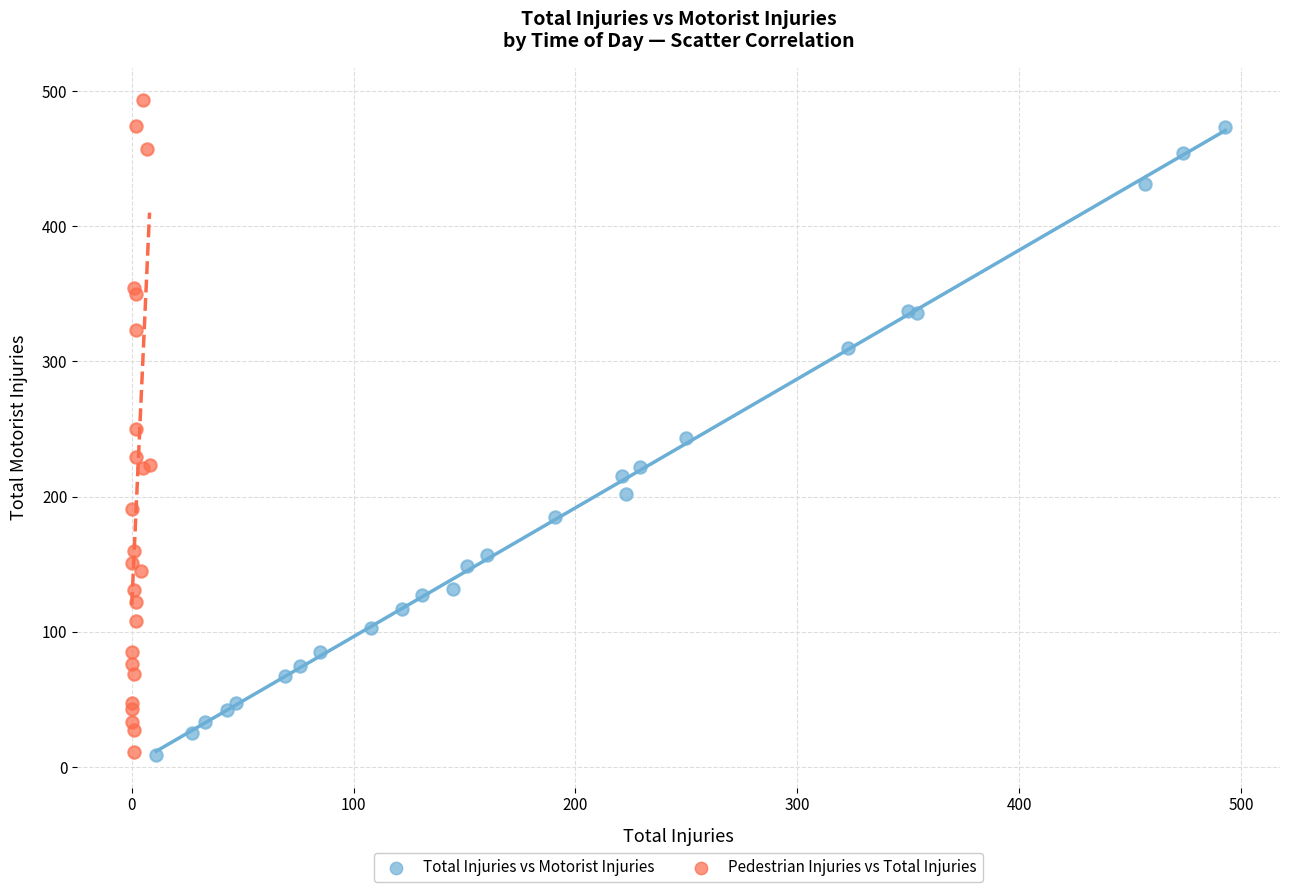

Which series has the widest spread of Y values?

Pedestrian Injuries vs Total Injuries